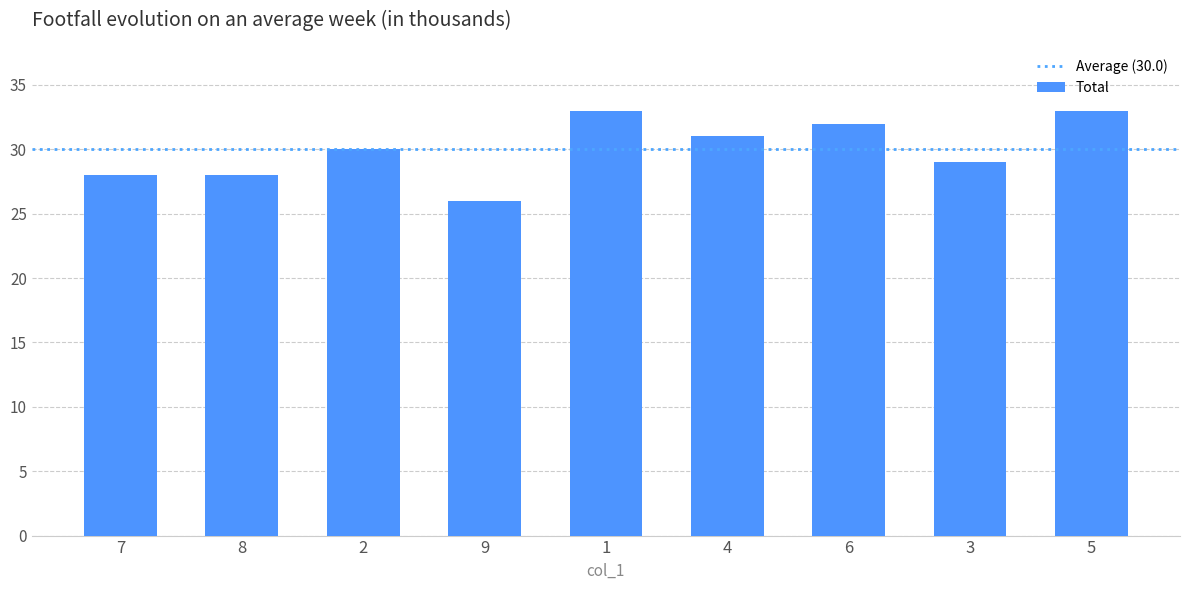

Are the bars horizontal?

No